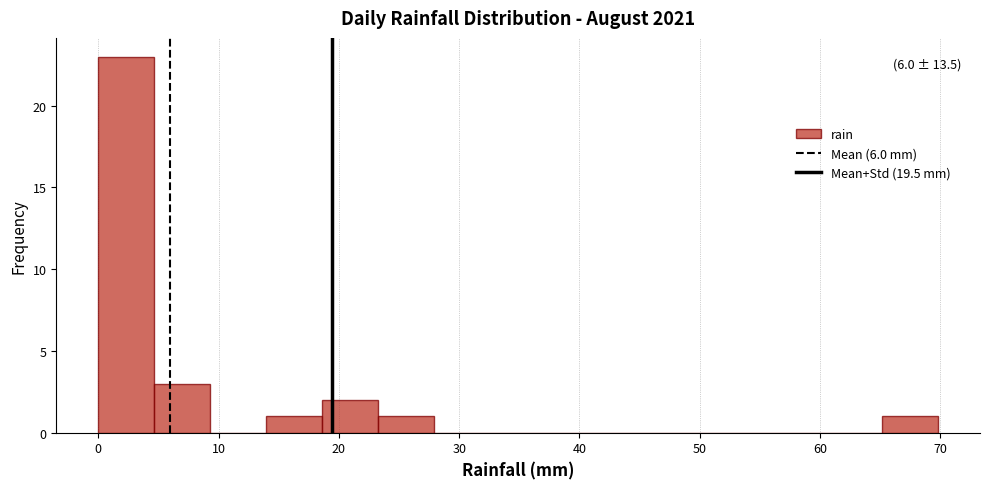

Over which range of the x-axis is the bar tallest?

0 to 5